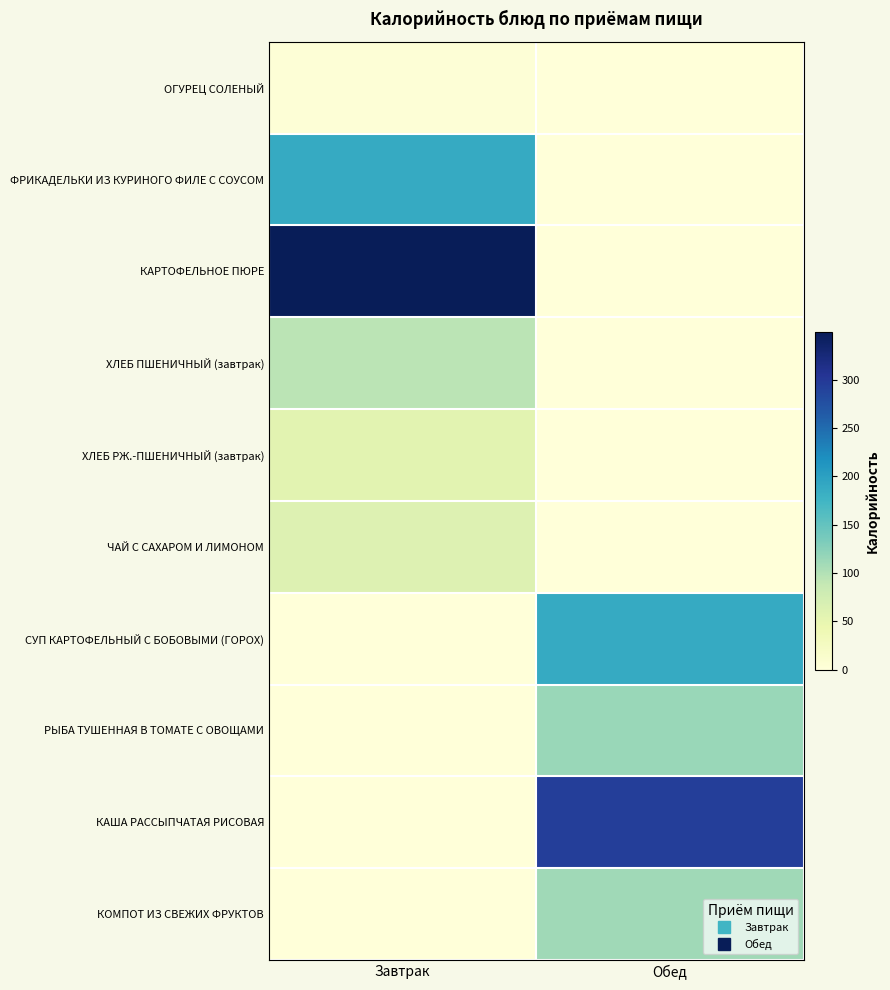

What is the spread (max minus min) of values at Завтрак?

349.3